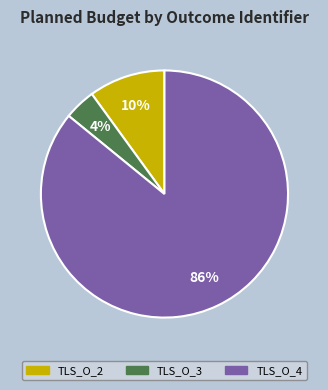

Rank the categories by value from highest to lowest.

TLS_O_4, TLS_O_2, TLS_O_3